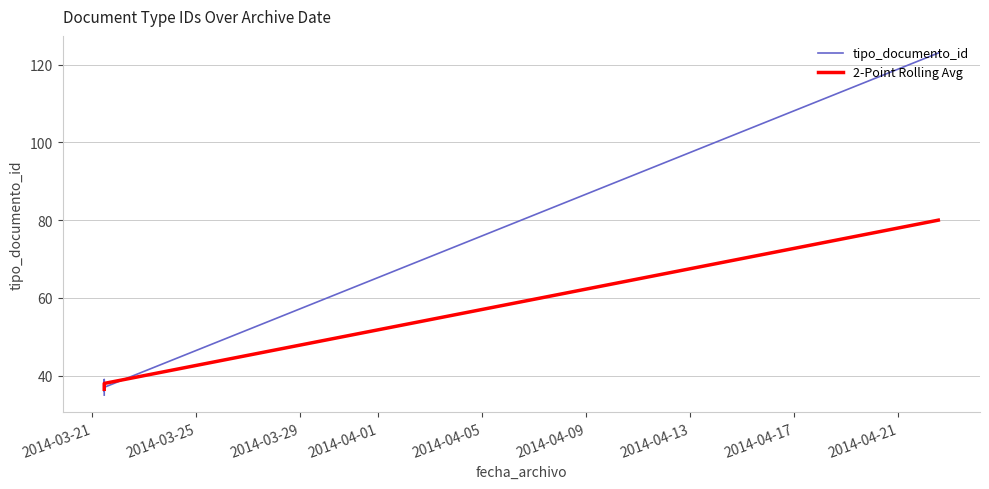

Rank the categories by value from highest to lowest.

2014-04-22 12:53:12, 2014-03-21 10:59:45, 2014-03-21 10:59:45, 2014-03-21 10:59:45, 2014-03-21 10:59:45, 2014-03-21 10:59:45